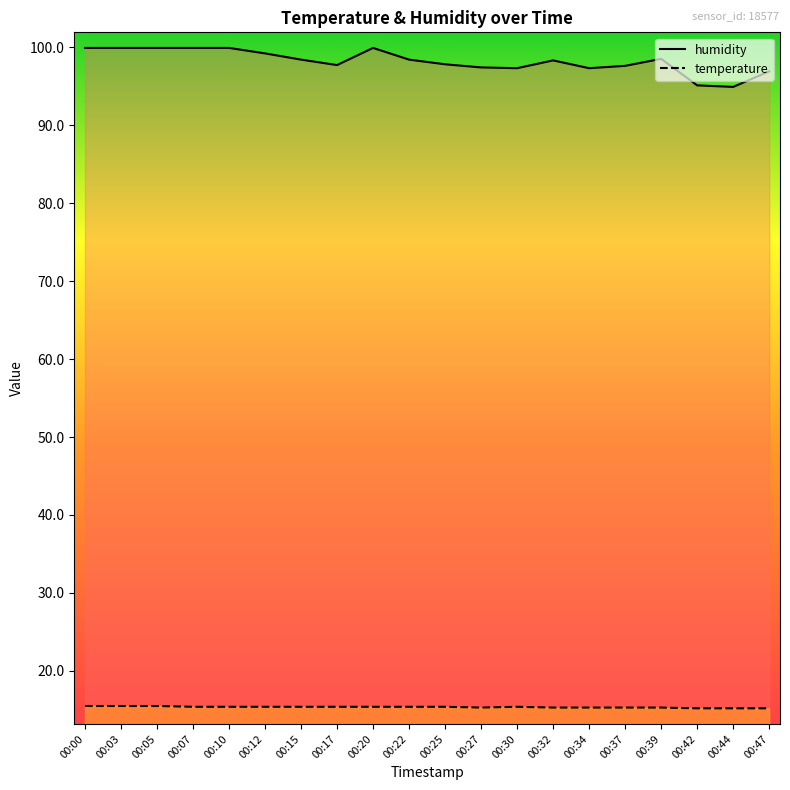

Which series has the largest total across all categories?

humidity